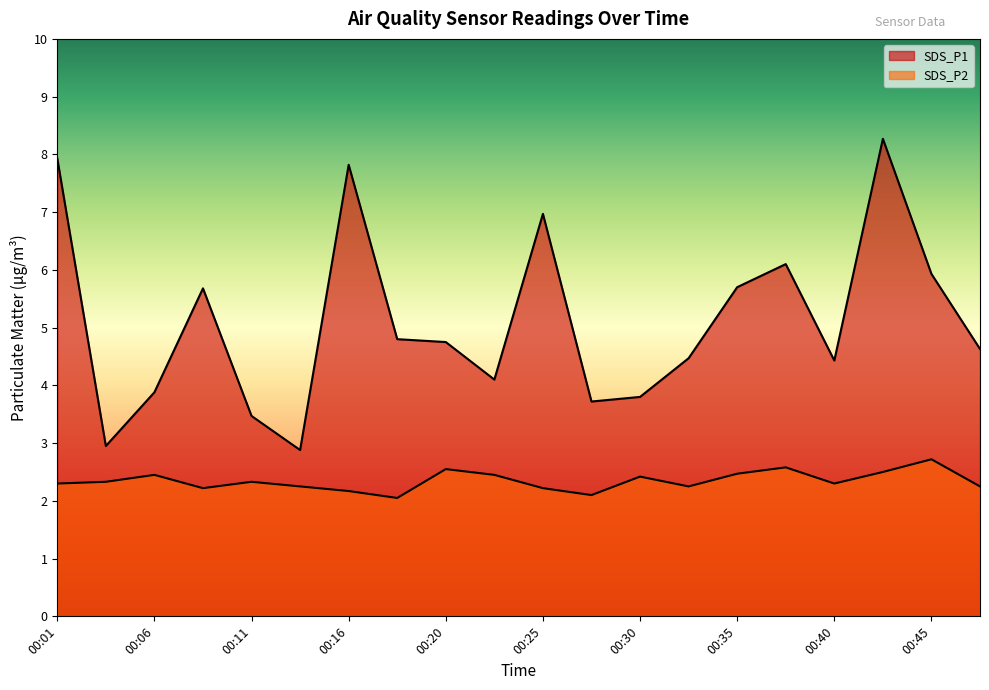

What is the difference between the SDS_P1 values at 00:42 and 00:13?

5.4